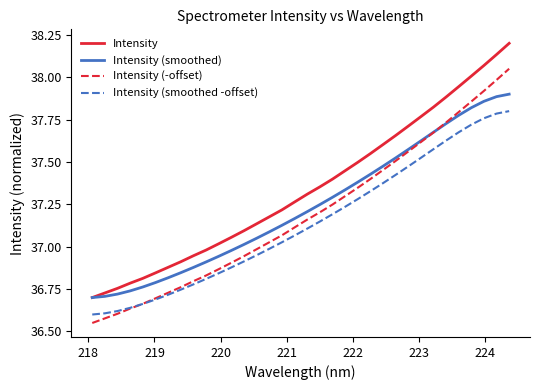

Rank the series by their maximum value, from lowest to highest.

Intensity (smoothed -offset), Intensity (smoothed), Intensity (-offset), Intensity